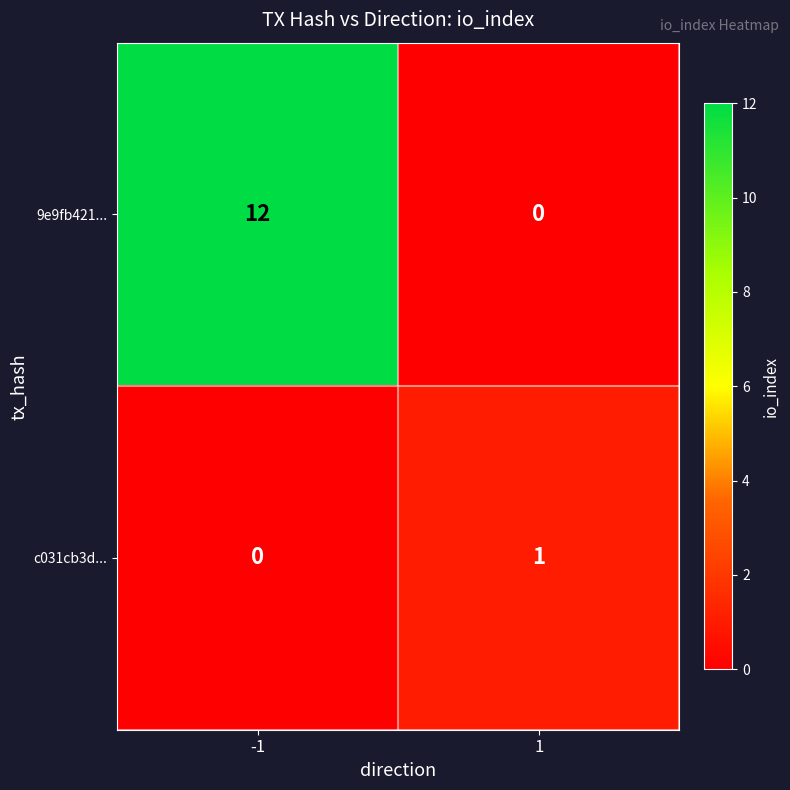

Reading left to right, what are all the values shown in this chart?

9e9fb421...: -1=12	1=0
c031cb3d...: -1=0	1=1